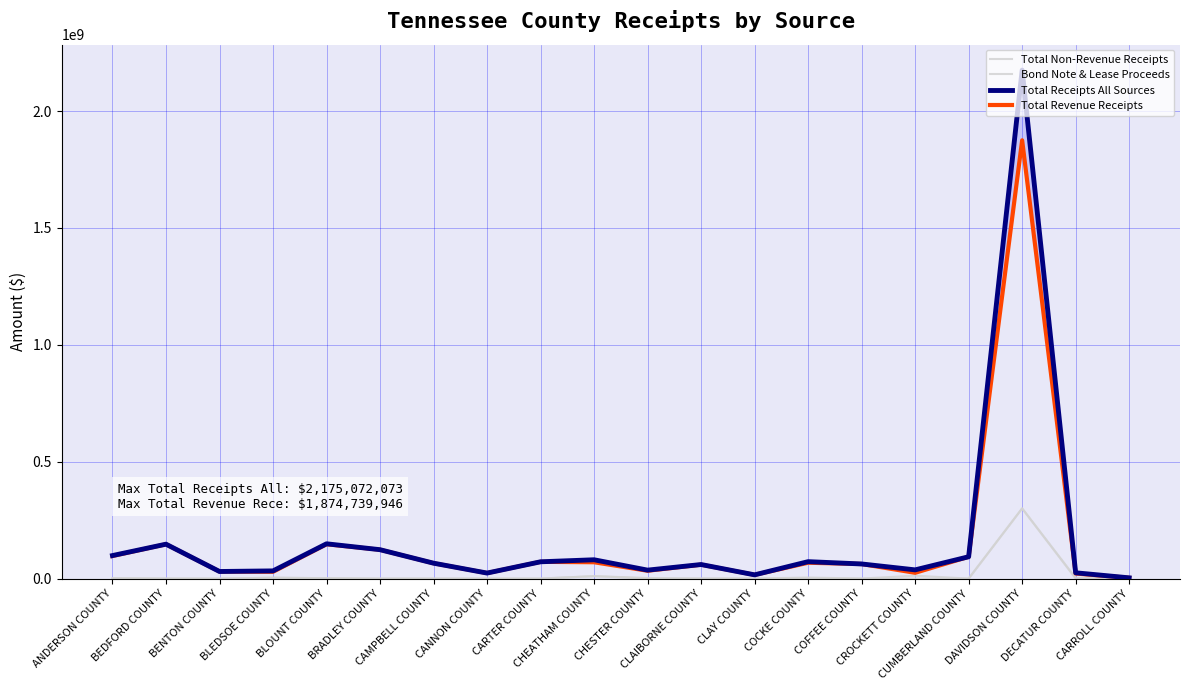

Does the chart display data point markers on the line(s)?

No